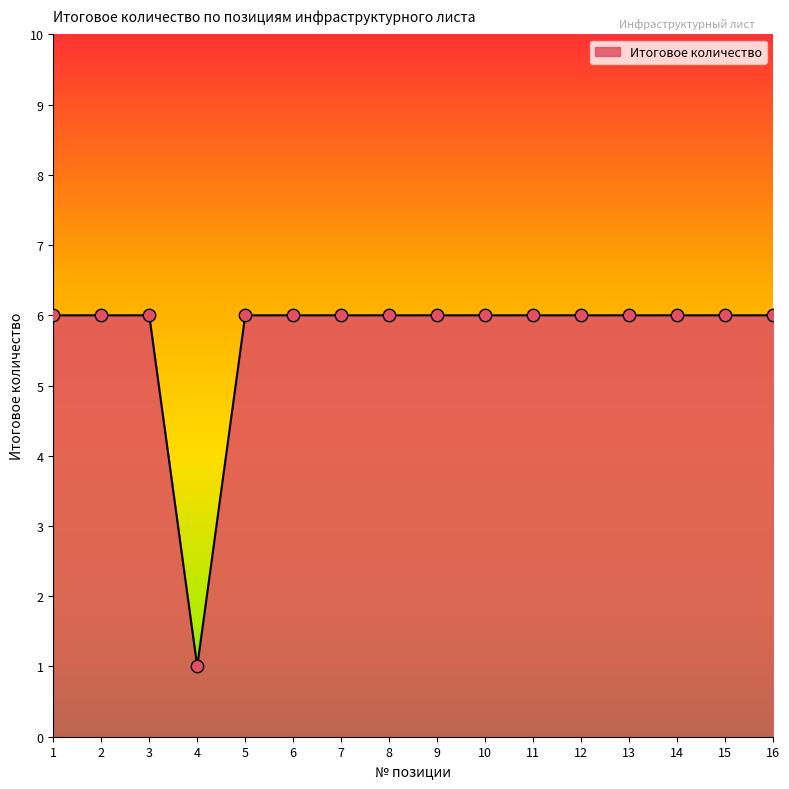

Approximately how many times larger is the value at 3 compared to 4?

6.0